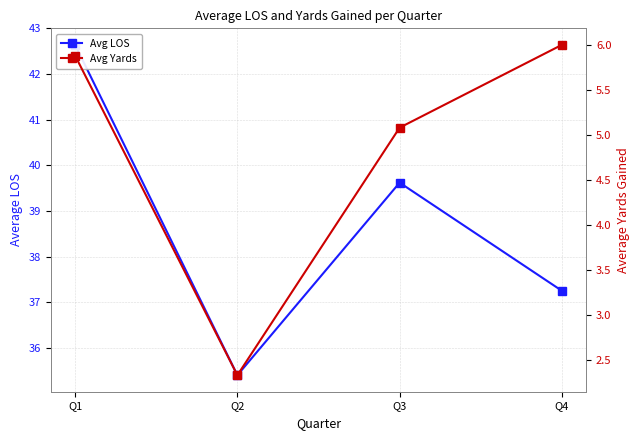

What is the difference between the highest and lowest values at Q2?

33.1